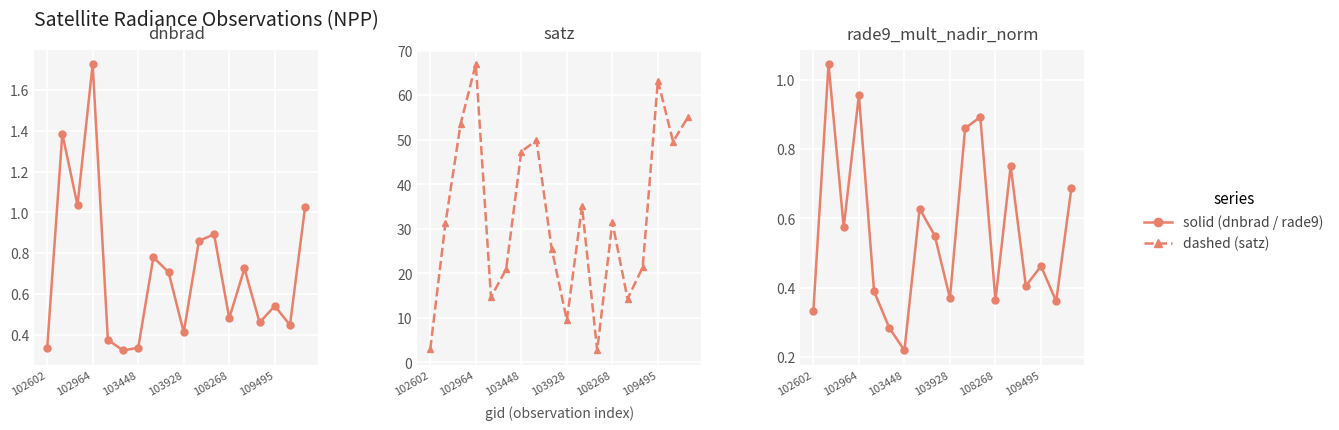

True or false: satz (dashed) has a value of 35.9 at 8.

False